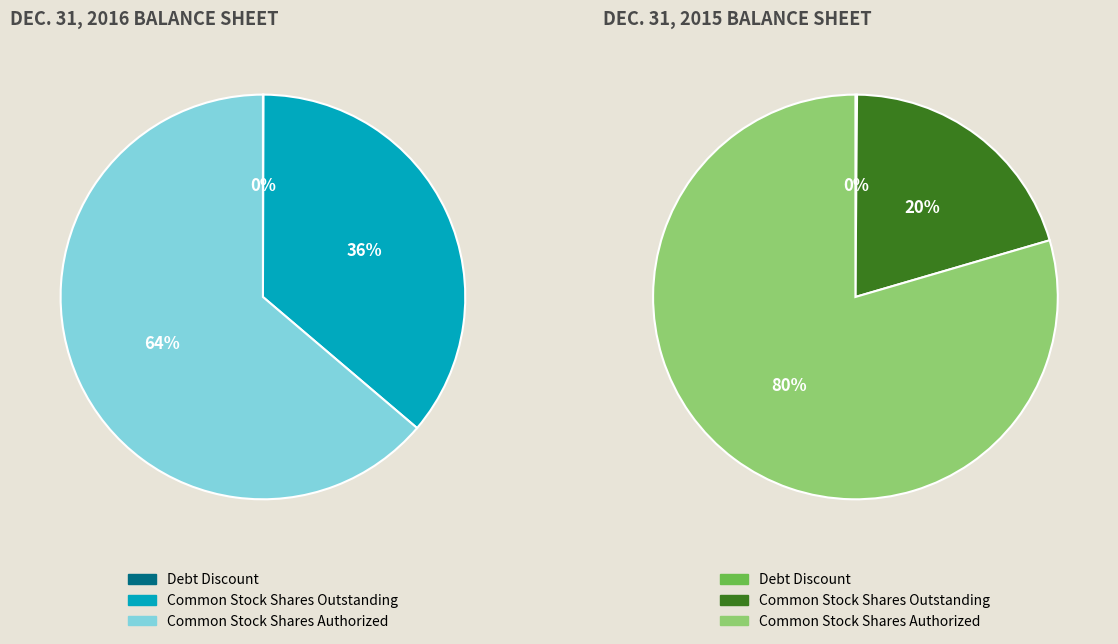

To the nearest percent, what is the average slice percentage?

33%